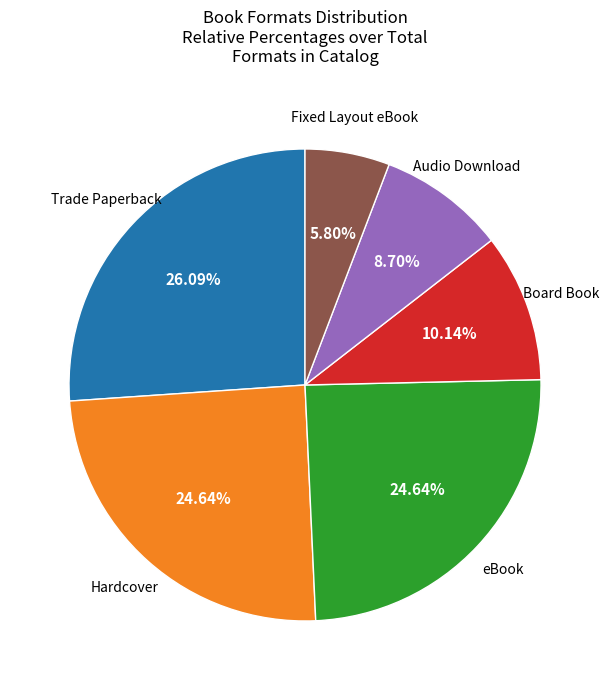

Is there a majority slice in this chart?

No